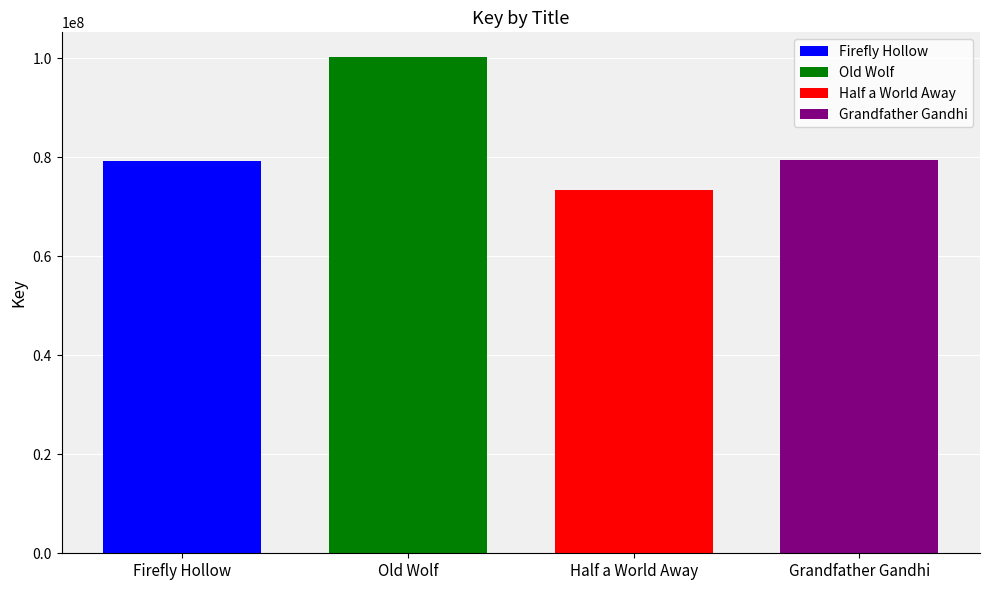

Reading left to right, what are all the values shown in this chart?

Firefly Hollow=79184628	Old Wolf=100274747	Half a World Away=73357547	Grandfather Gandhi=79393473